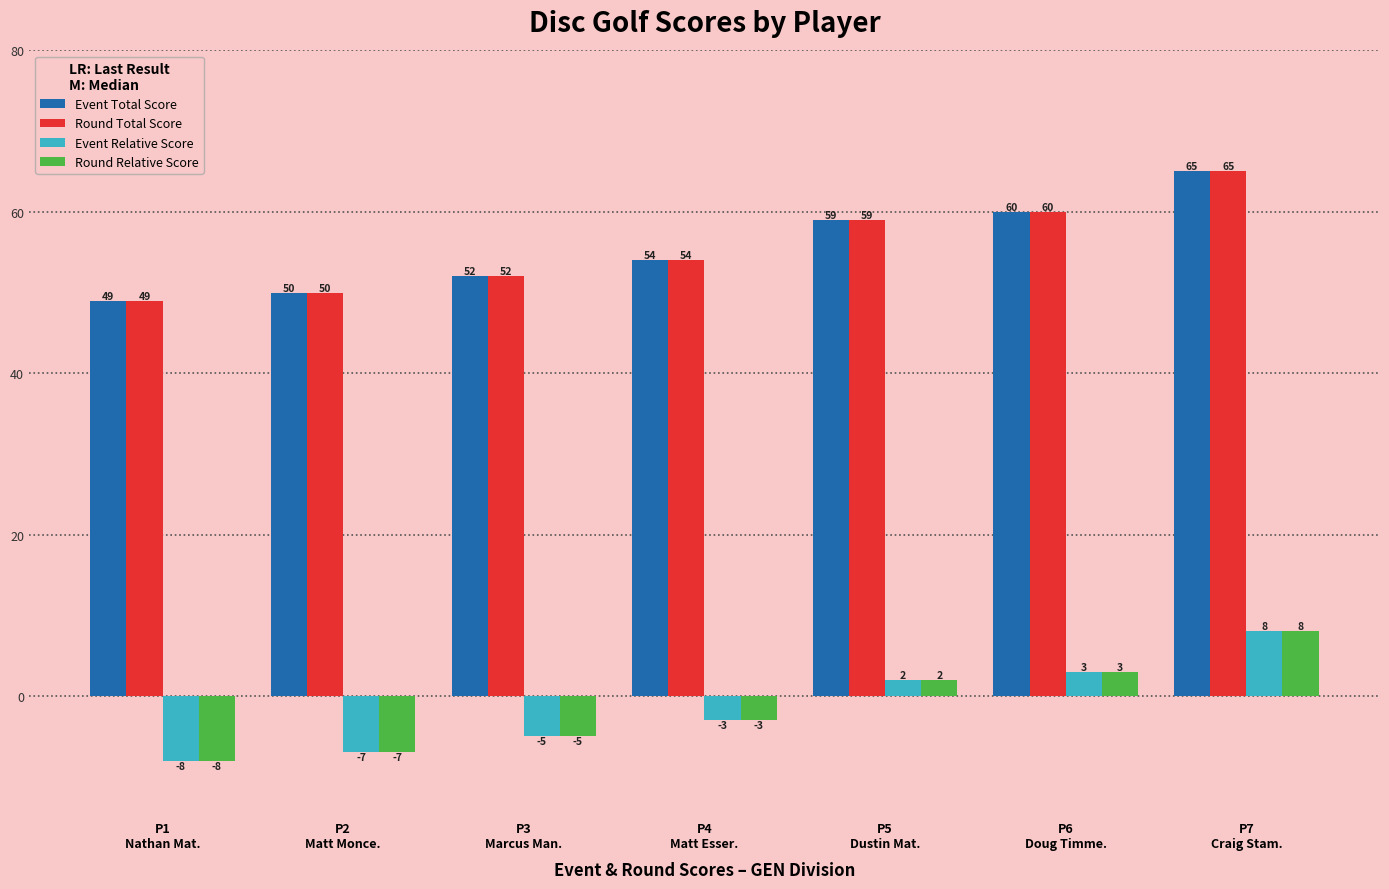

The Event Relative Score series shows -2 at P2
Matt Monce.. True or false?

False